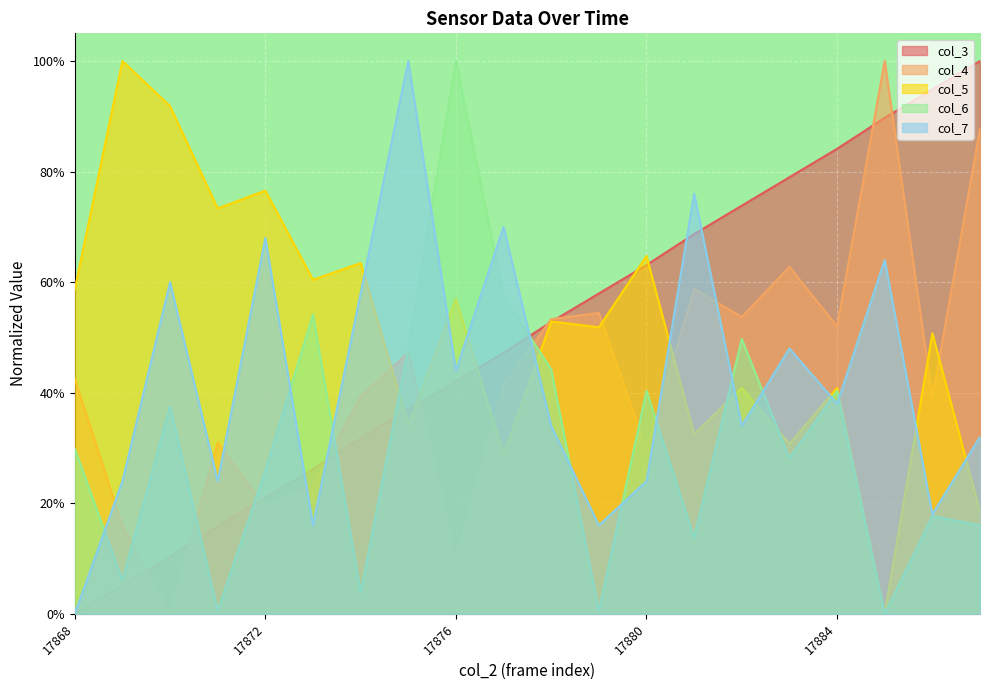

True or false: col_4 and col_3 cross at least once.

True